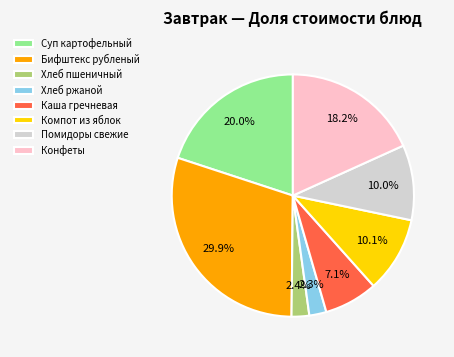

Does Конфеты account for over 50% of the chart?

No